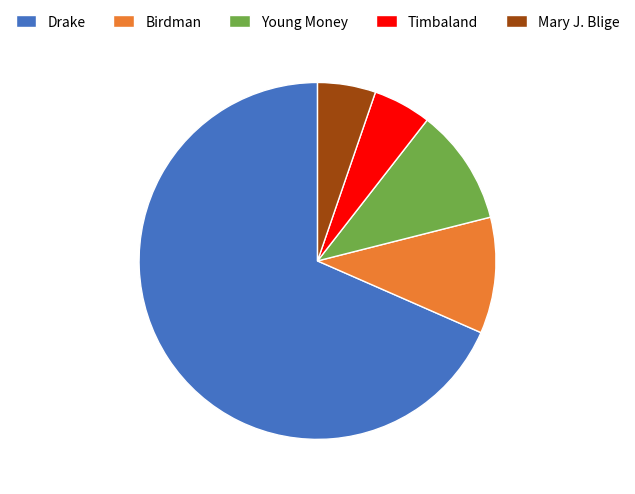

True or false: Mary J. Blige accounts for 19% of the total.

False